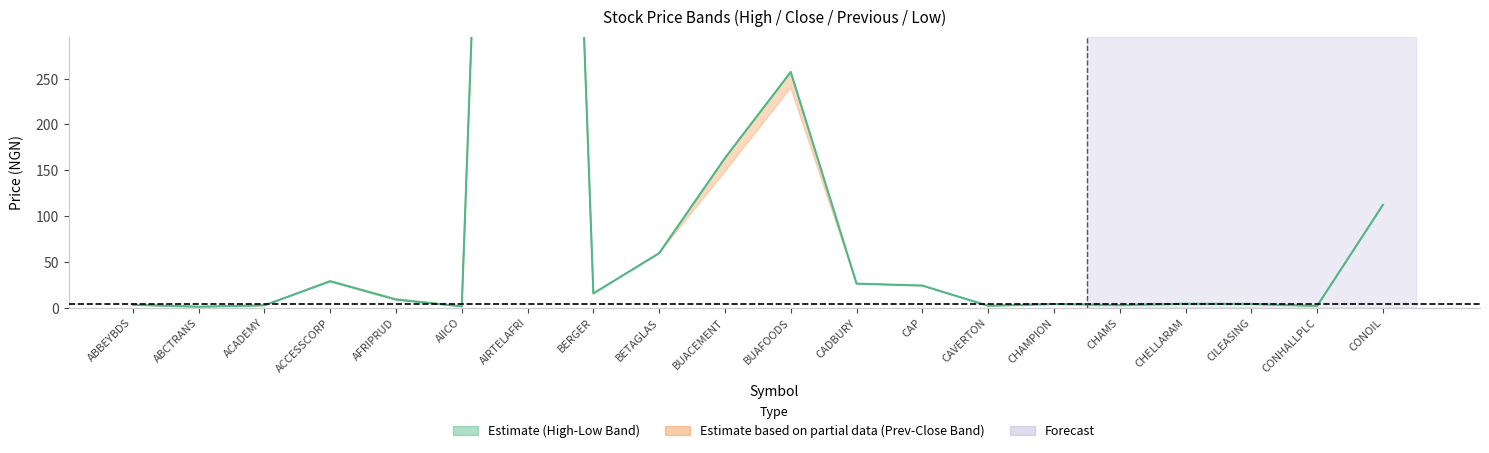

Rank the categories by value from lowest to highest.

ABCTRANS, AIICO, CONHALLPLC, CAVERTON, ACADEMY, CHAMS, ABBEYBDS, CHAMPION, CILEASING, CHELLARAM, AFRIPRUD, BERGER, CAP, CADBURY, ACCESSCORP, BETAGLAS, CONOIL, BUACEMENT, BUAFOODS, AIRTELAFRI